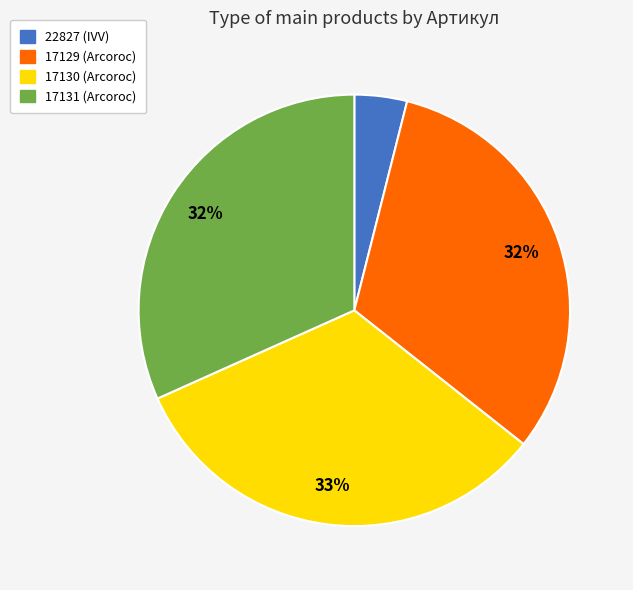

Which category has the smallest portion of the pie?

22827 (IVV)